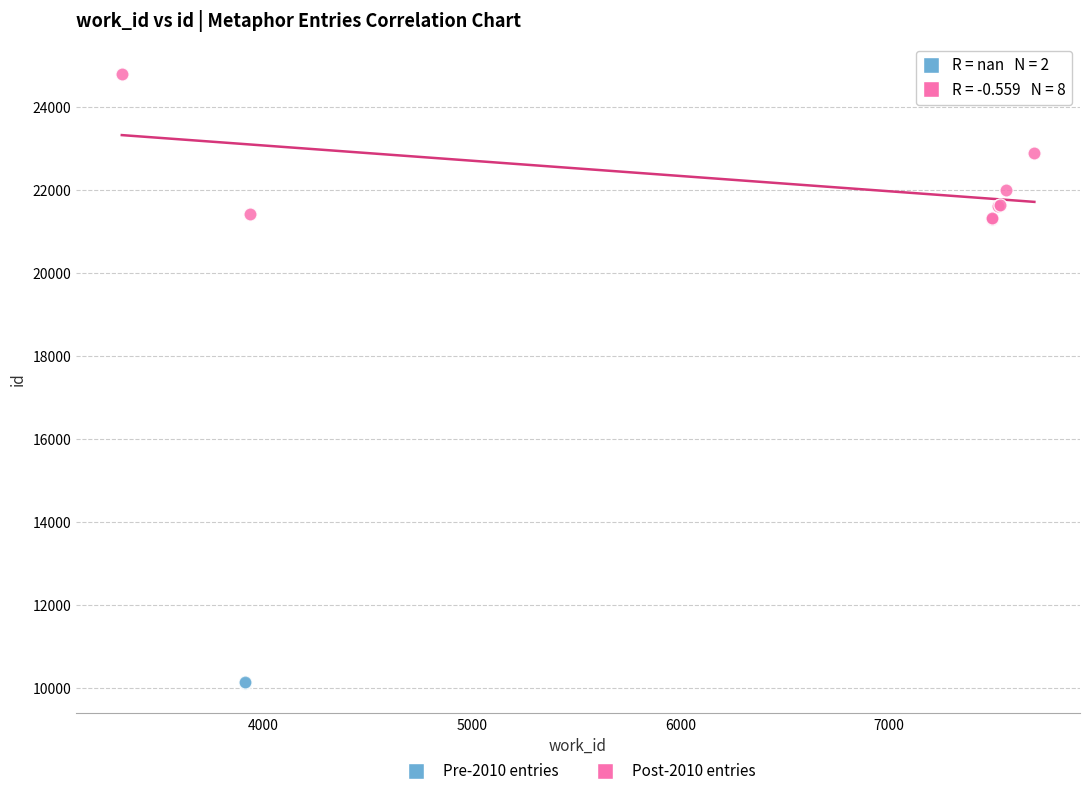

What are all the series names shown in the legend?

Pre-2010 entries, Post-2010 entries